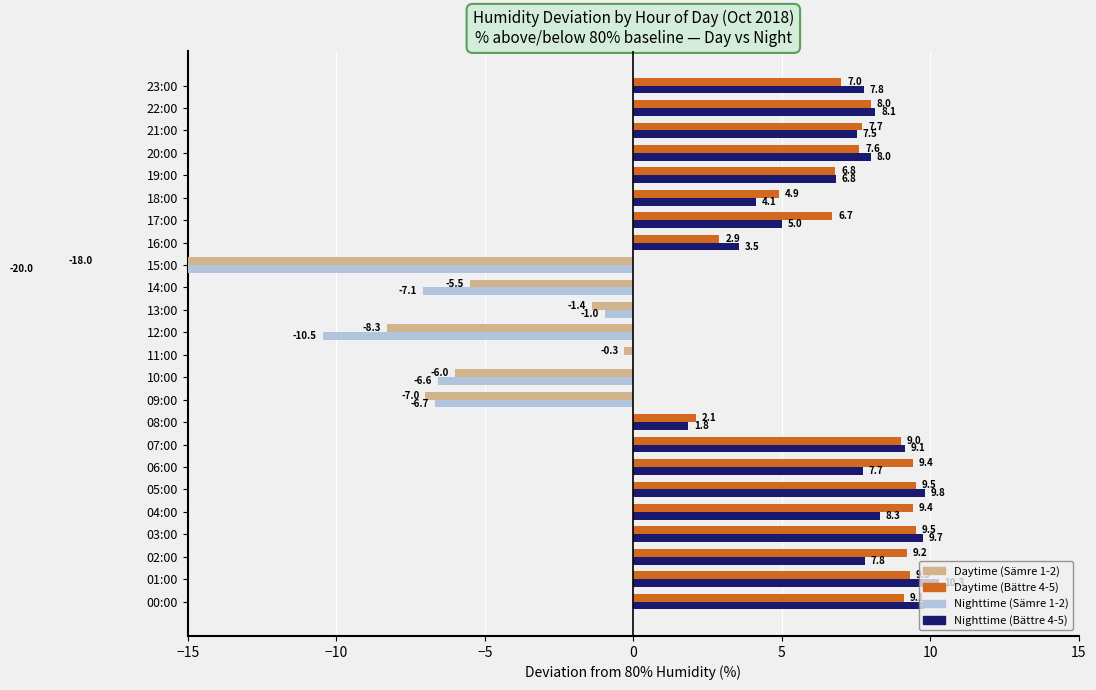

Which series has the largest total across all categories?

Daytime (Bättre 4-5)